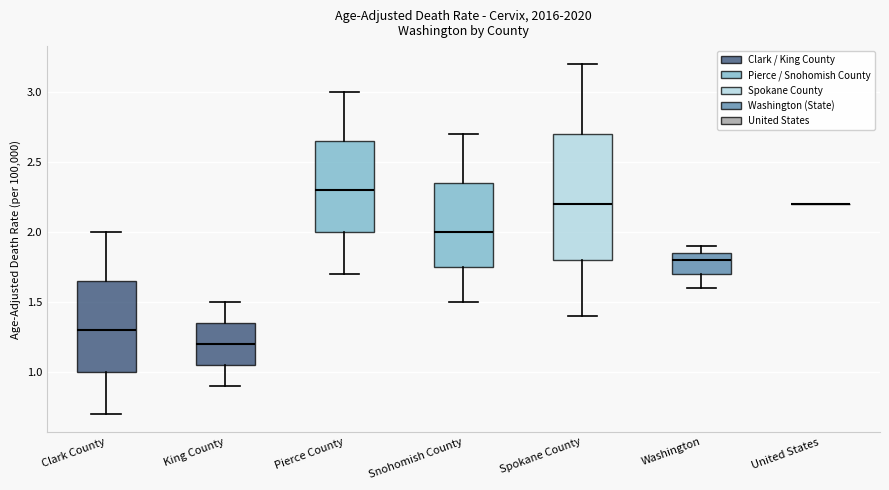

Comparing the boxes themselves (not the whiskers), which one is the tallest?

Spokane County